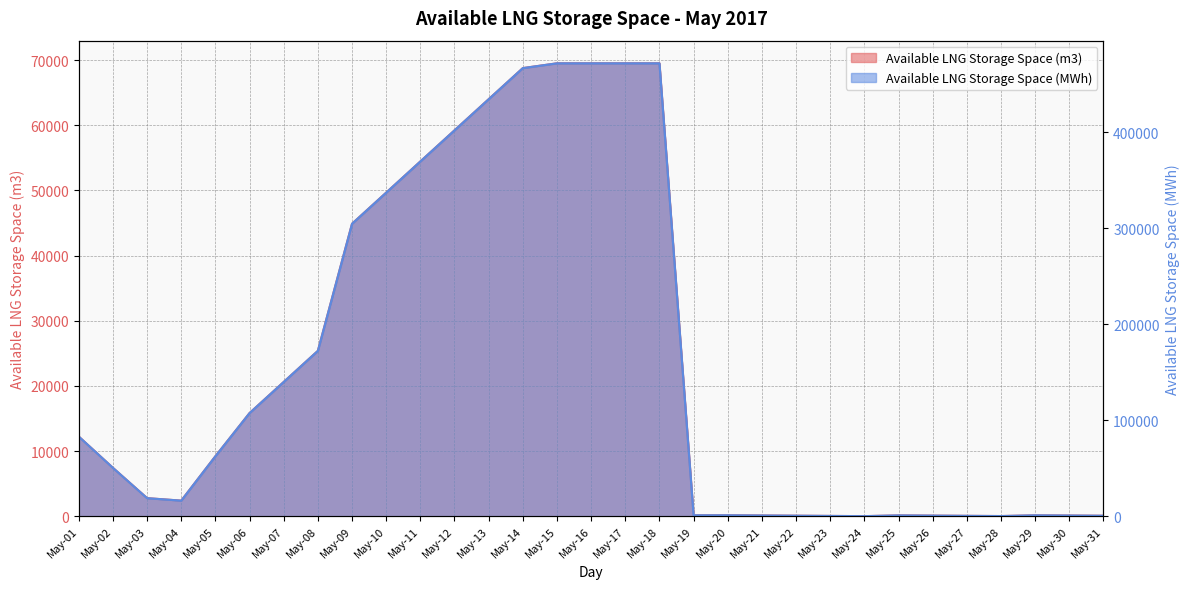

At May-08, list the series in order from smallest to largest.

Available LNG Storage Space (m3), Available LNG Storage Space (MWh)